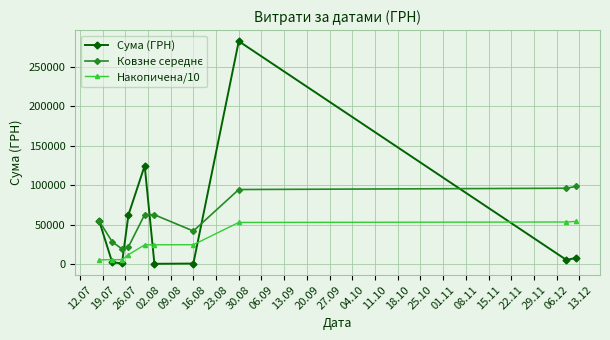

What is the value of the Сума (ГРН) point at the 8th from the left?

282495.1